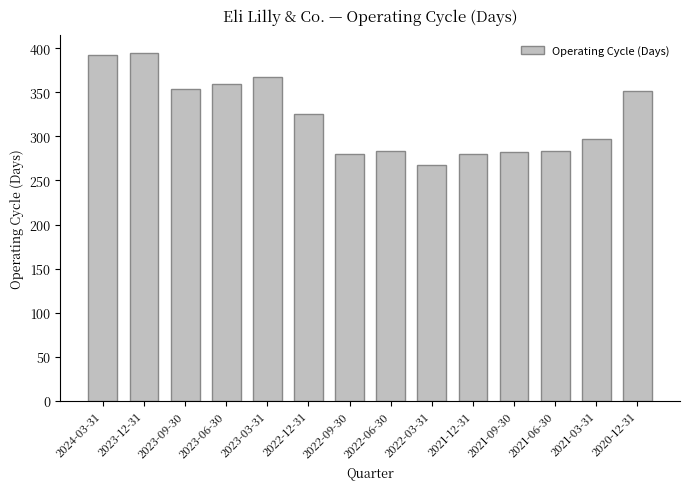

What is the difference between the second highest and minimum values?

124